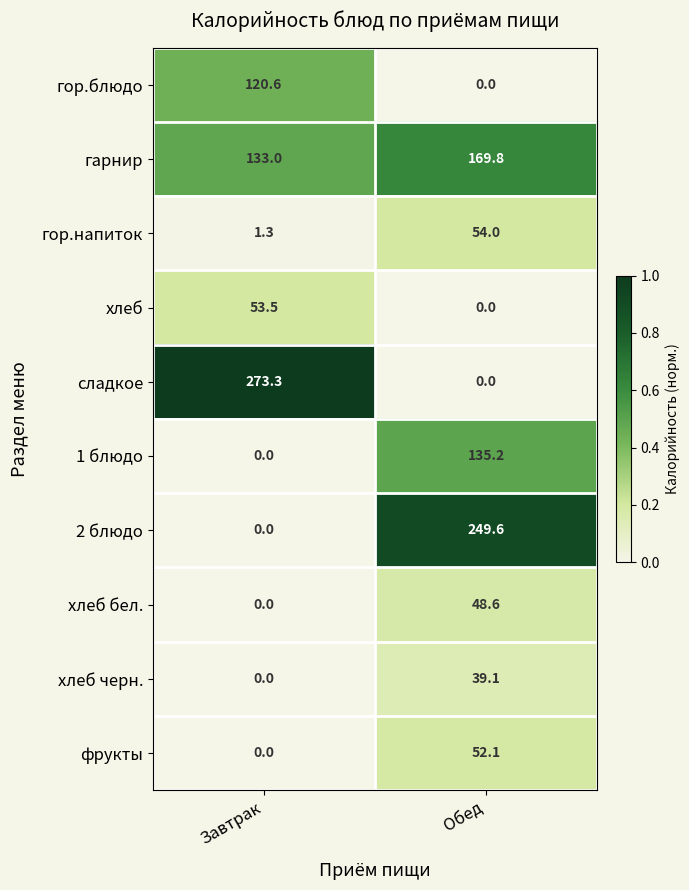

Where does the 1 блюдо series first go above 135?

Обед